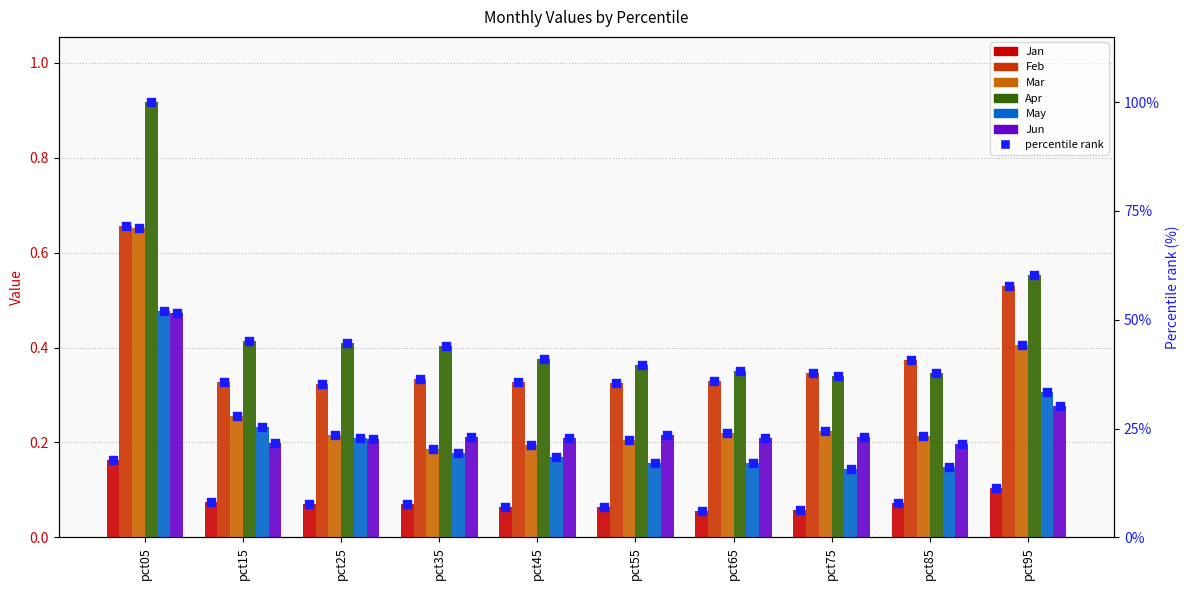

At which category is the sum across all series the highest?

pct05